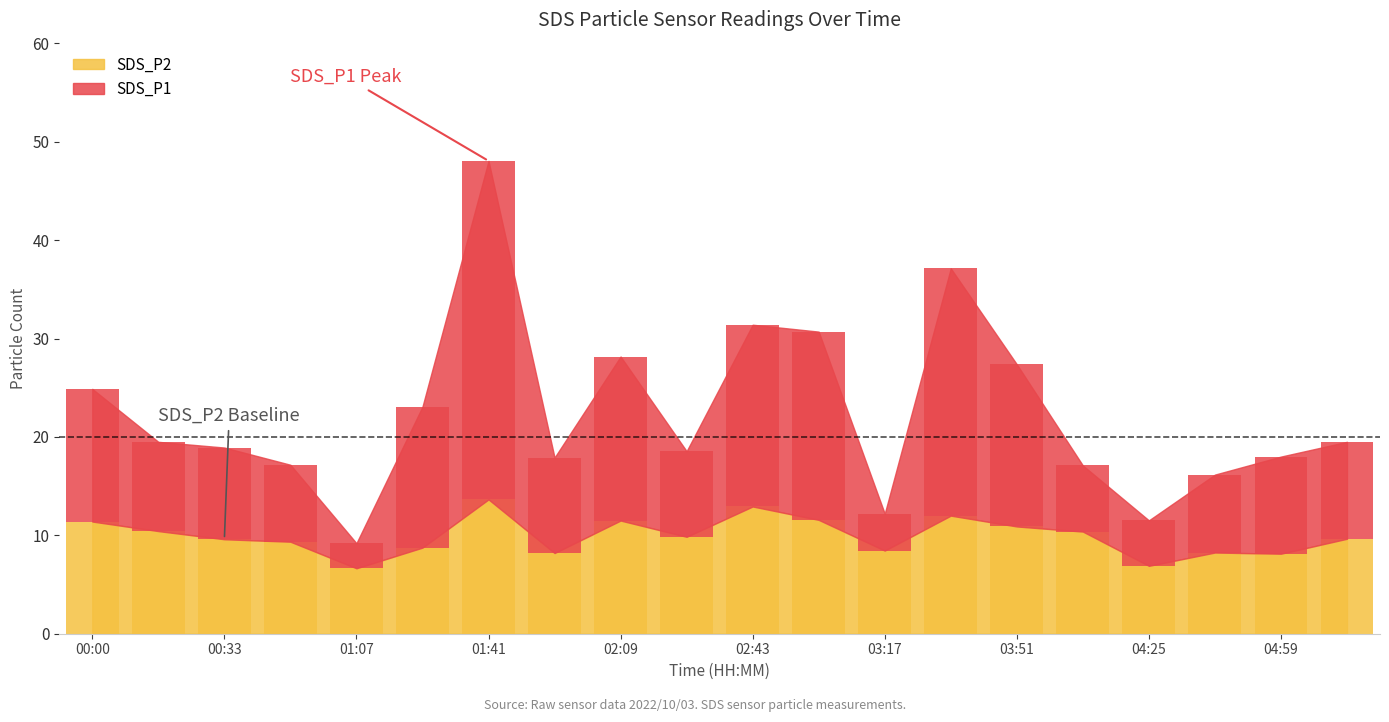

Rank the series by their maximum value, from lowest to highest.

SDS_P2, SDS_P1